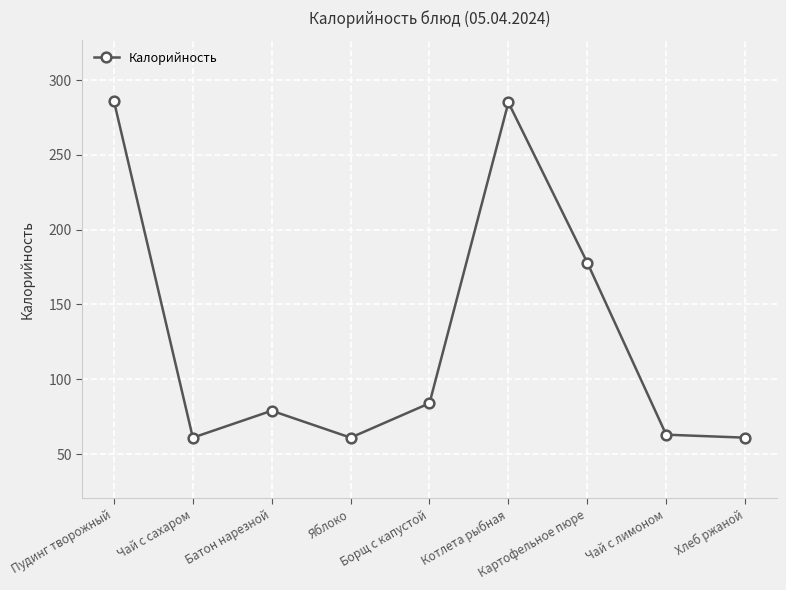

Where is the data nearest to the value 173?

Картофельное пюре